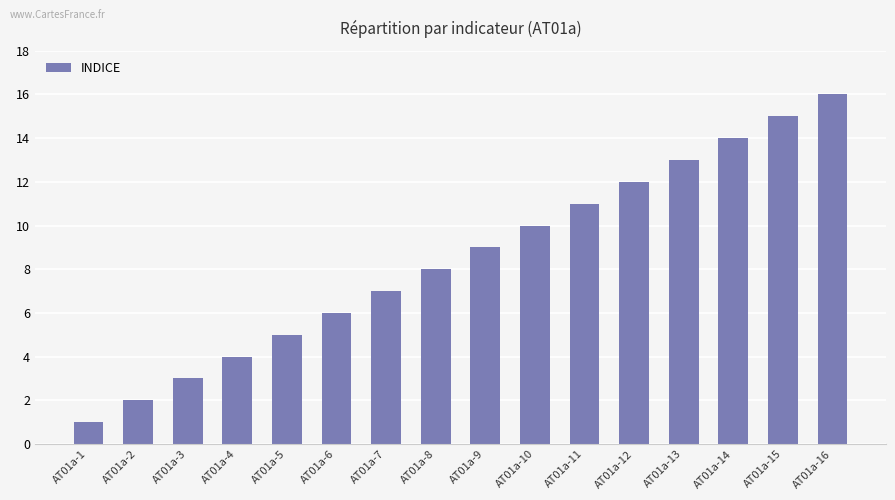

Which label corresponds to the smallest value in the chart?

AT01a-1